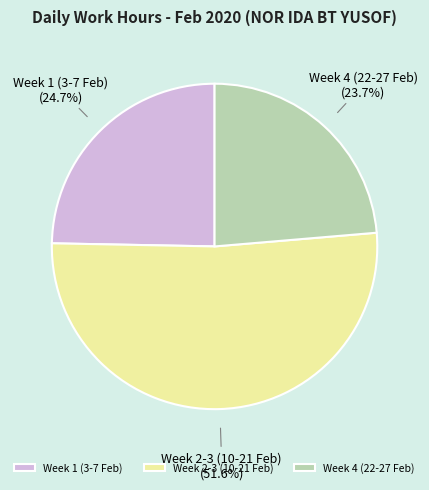

What portion of the pie excludes Week 2-3 (10-21 Feb)?

48.4%